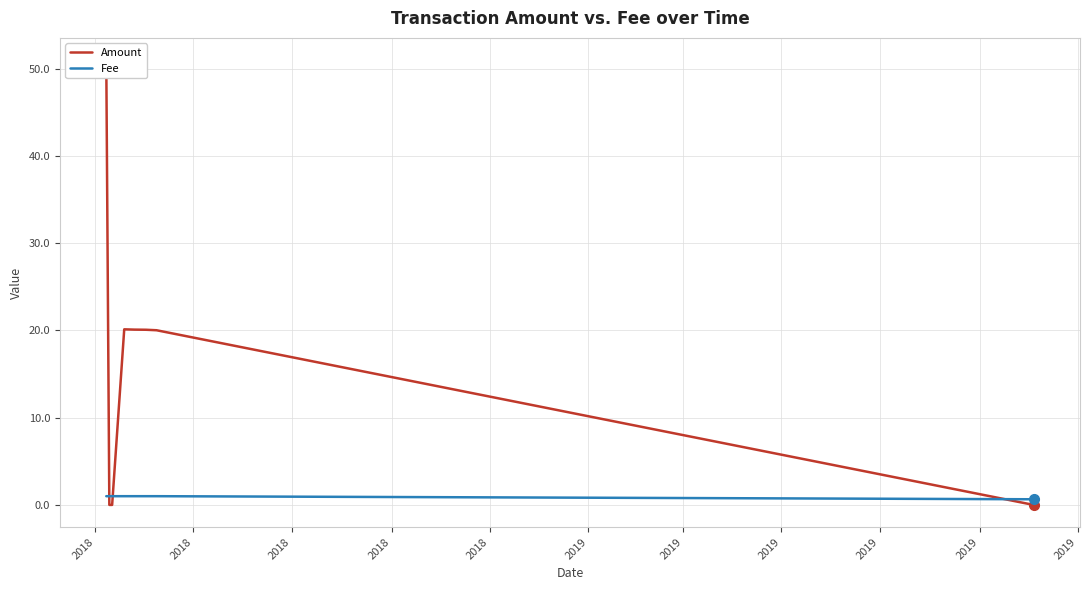

How many intersections are there between Amount and Fee?

3